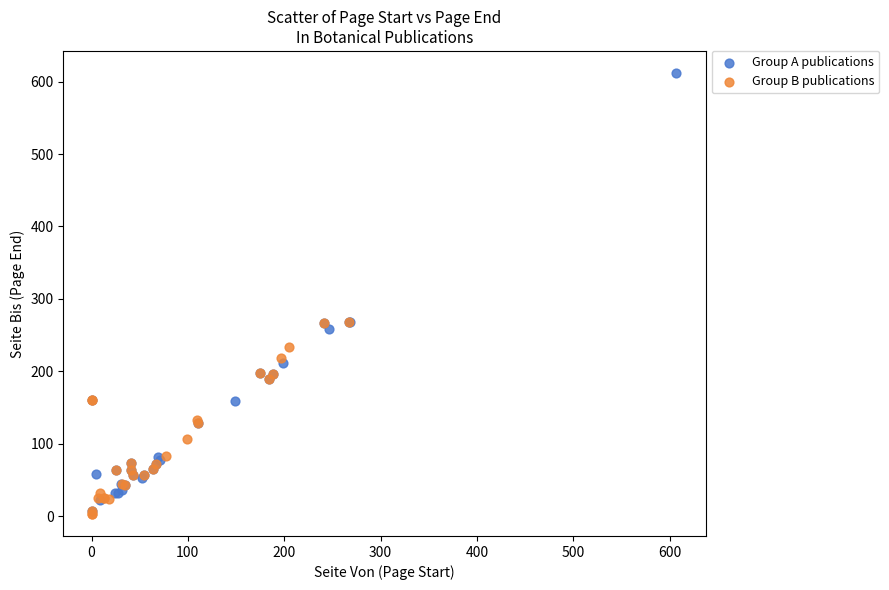

Which series has the largest Y range (max minus min)?

Group A publications